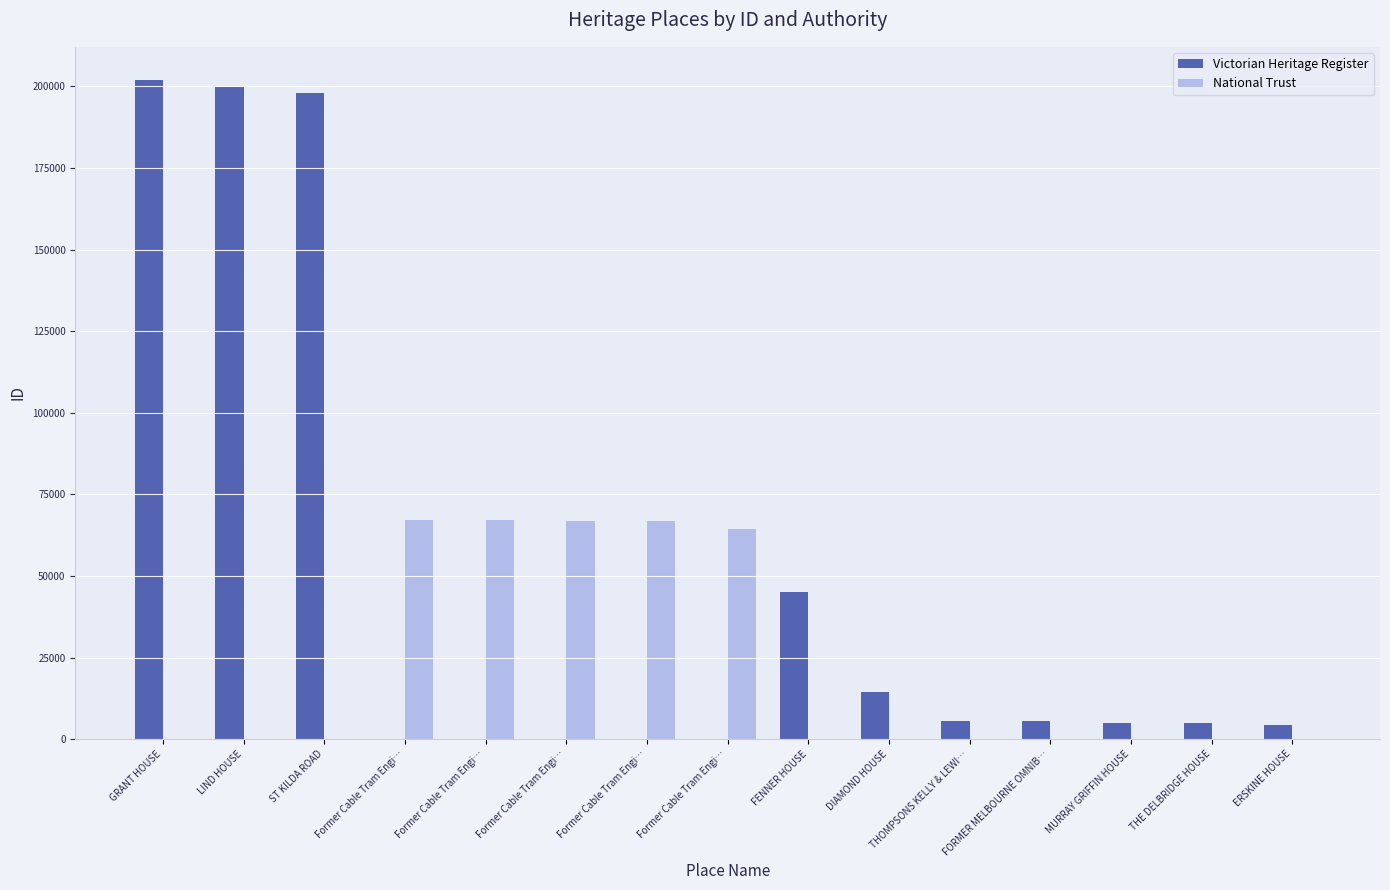

What is the difference between the second highest and minimum values in the Victorian Heritage Register series?

199892